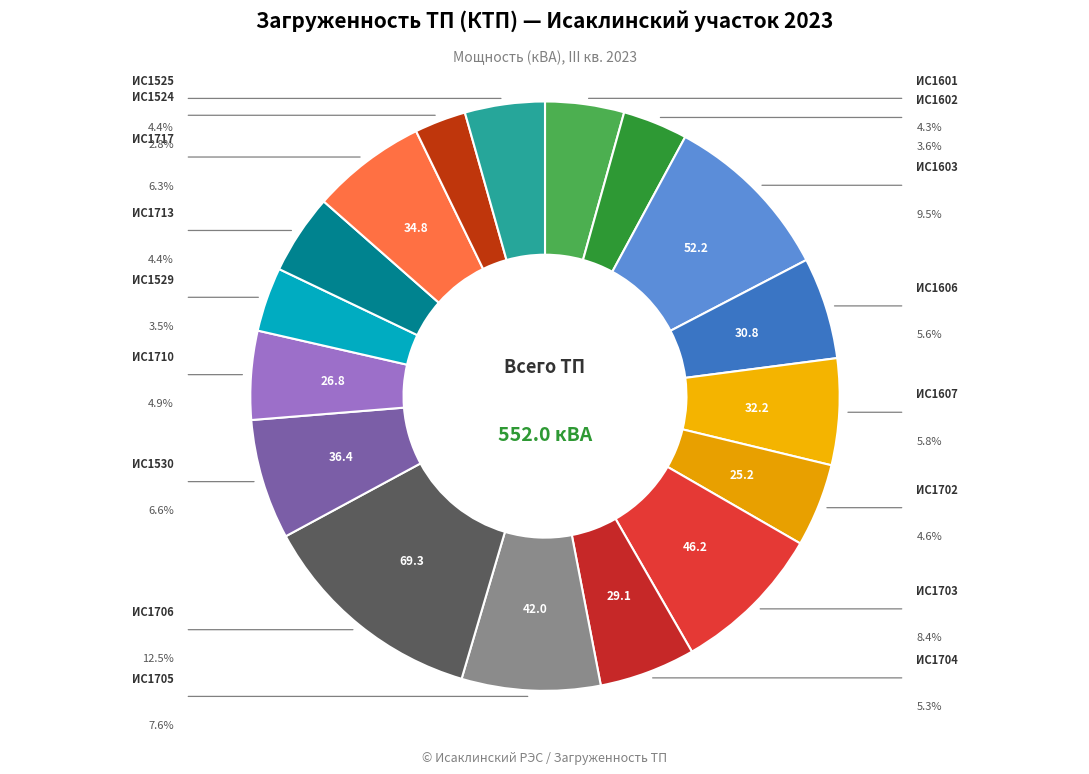

How many segments does this pie chart have?

17